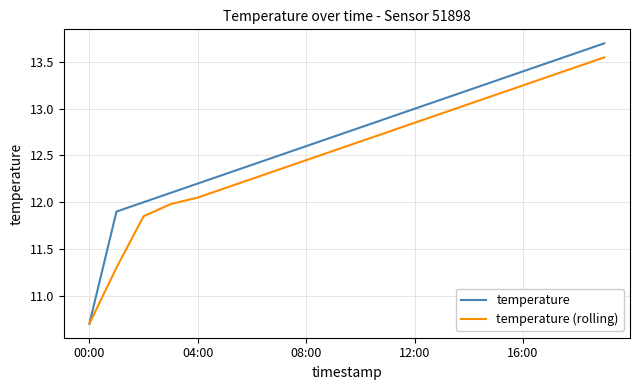

Which series has the largest total across all categories?

temperature